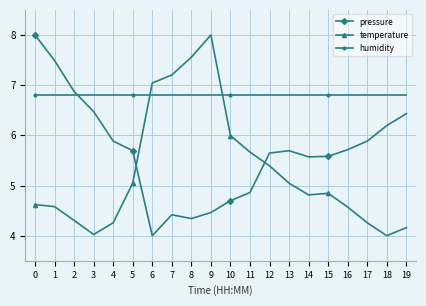

How many lines are shown in the chart?

3